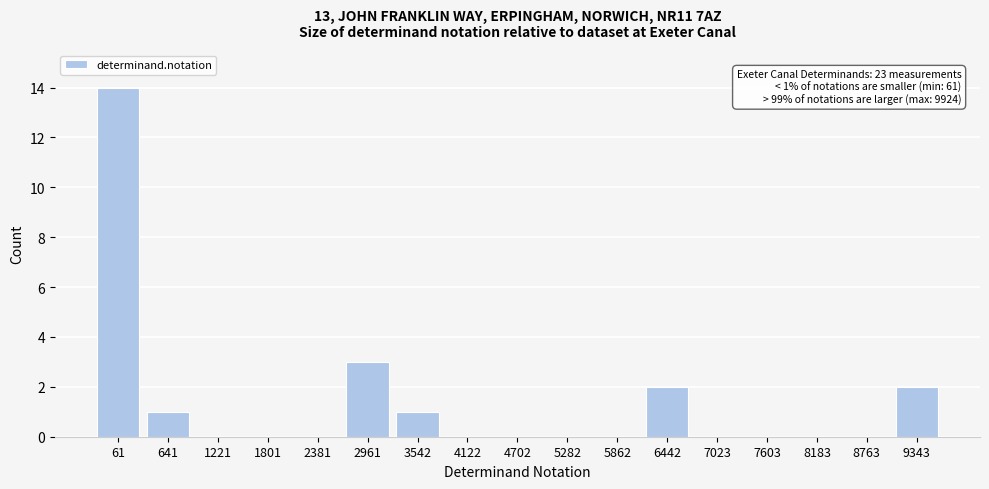

Reading left to right, extract all data points from this chart.

61=14	641=1	1221=0	1801=0	2381=0	2961=3	3542=1	4122=0	4702=0	5282=0	5862=0	6442=2	7023=0	7603=0	8183=0	8763=0	9343=2